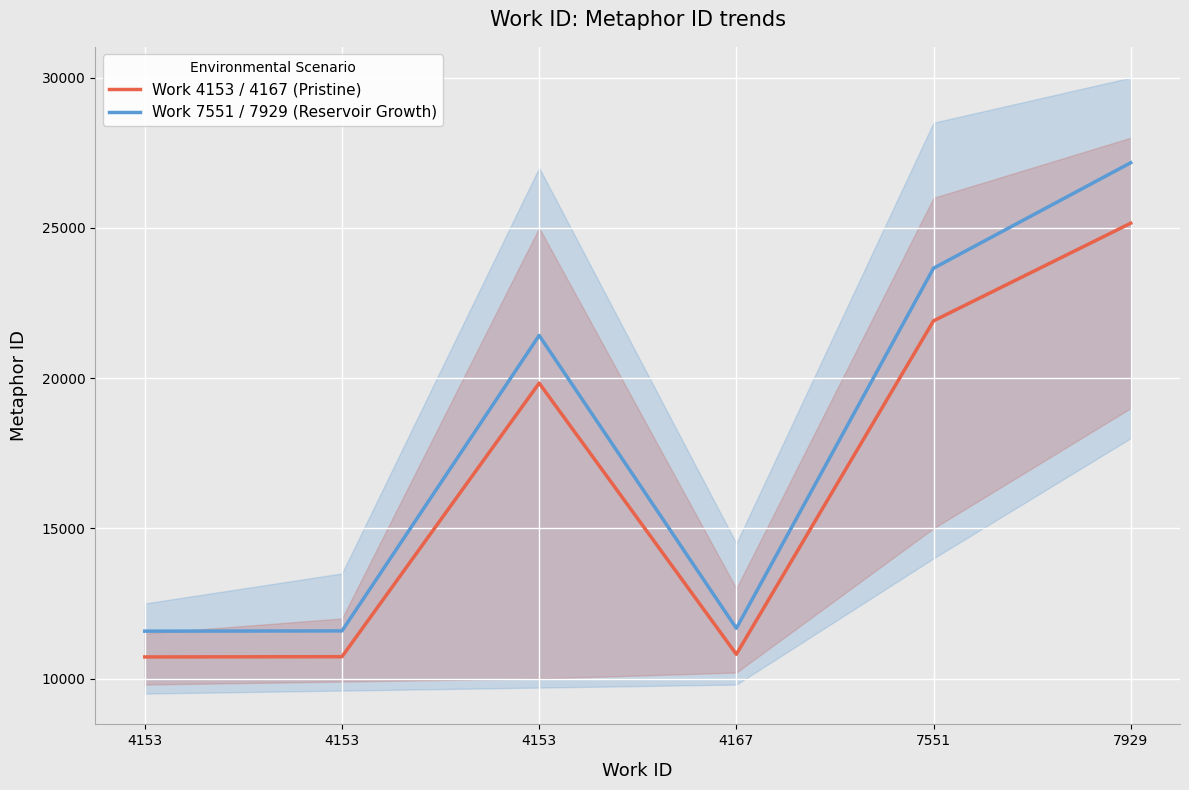

What is the lowest value of the Work 4153 / 4167 (Pristine) series?

10720.0